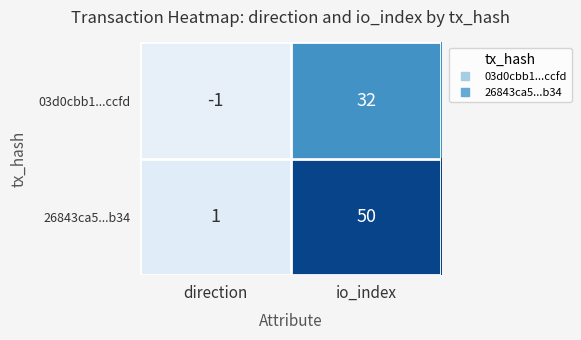

What is the sum of all 26843ca5...b34 values?

51